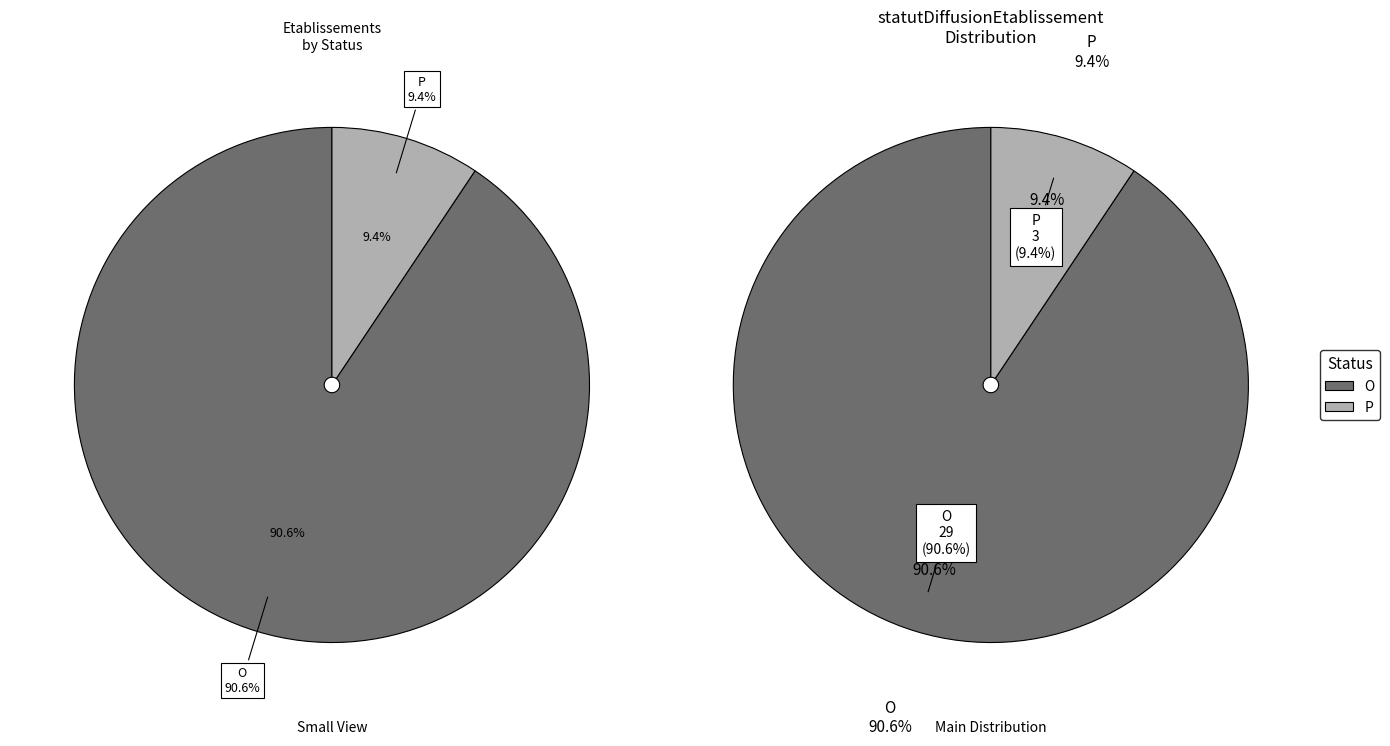

Is there a majority slice in this chart?

Yes